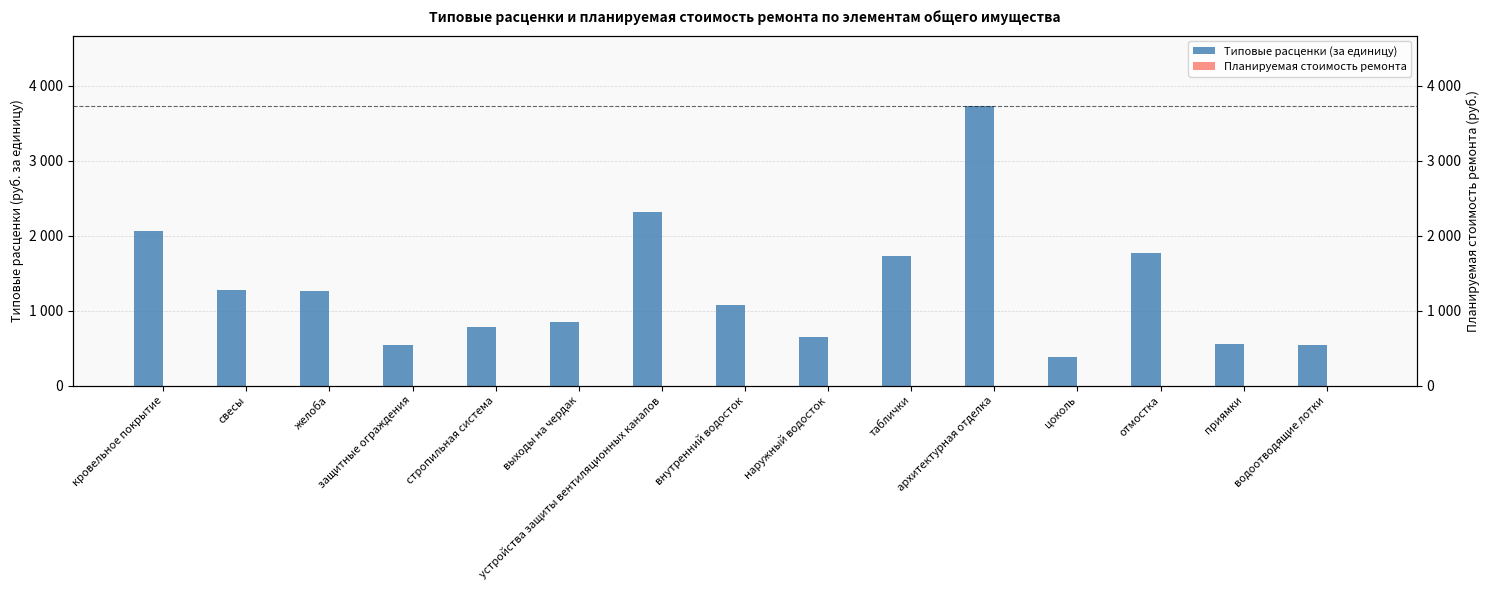

Is it true that Типовые расценки (за единицу) equals 552.6 at приямки?

True